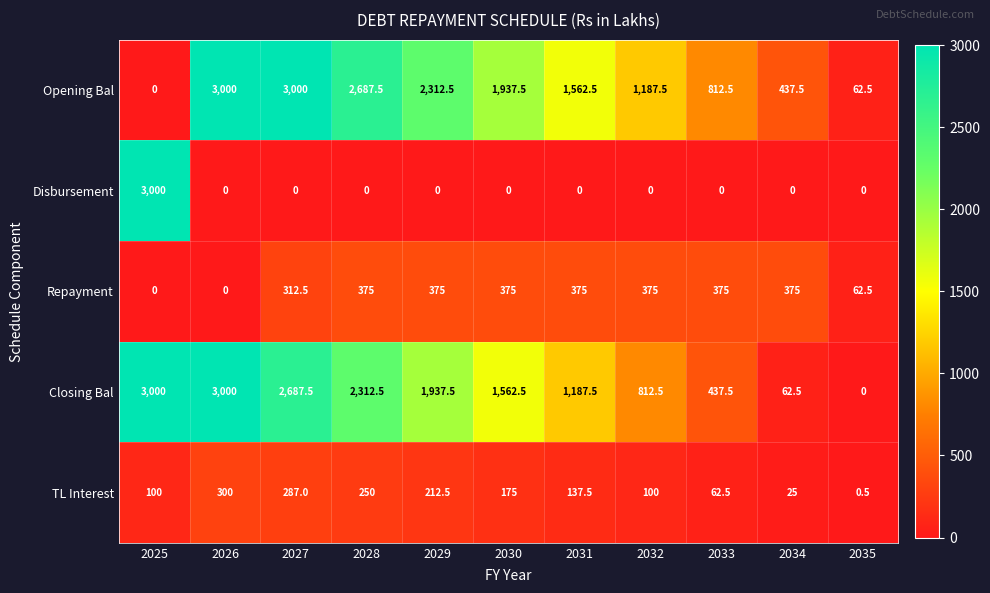

What is the difference between the second highest and second lowest values in the Closing Bal series?

2937.5